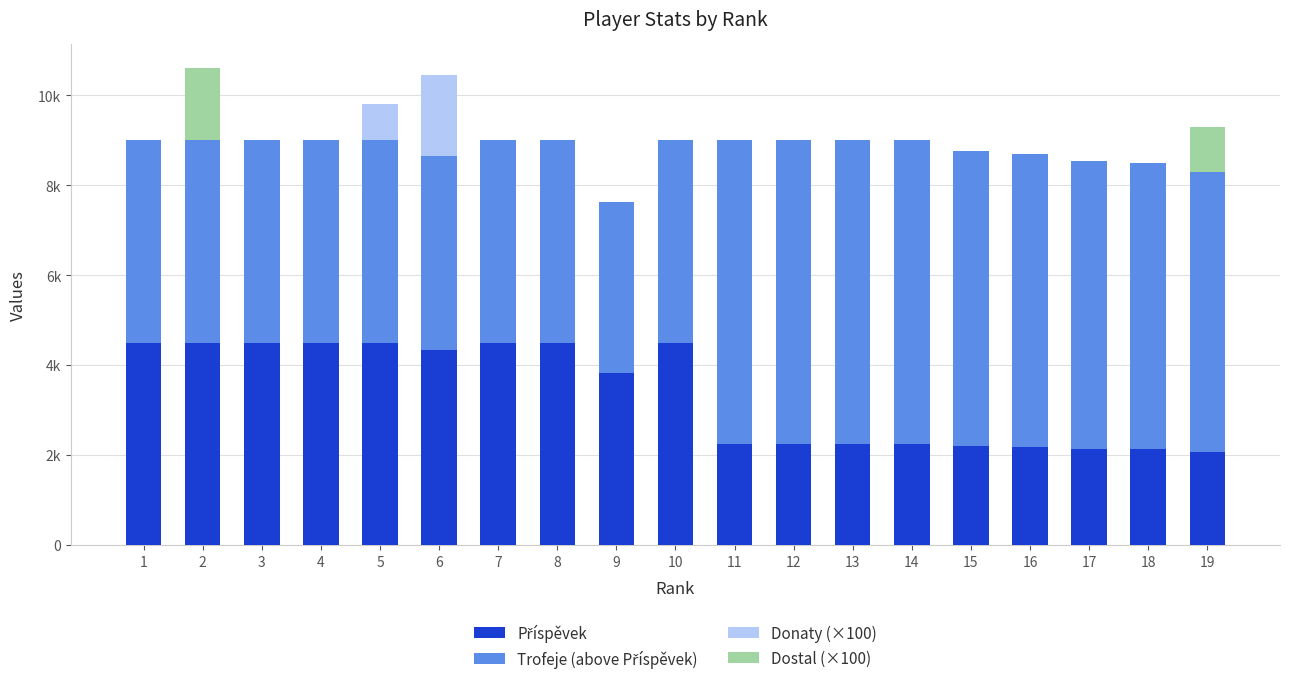

At which label does Trofeje (above Příspěvek) first exceed 4500?

11